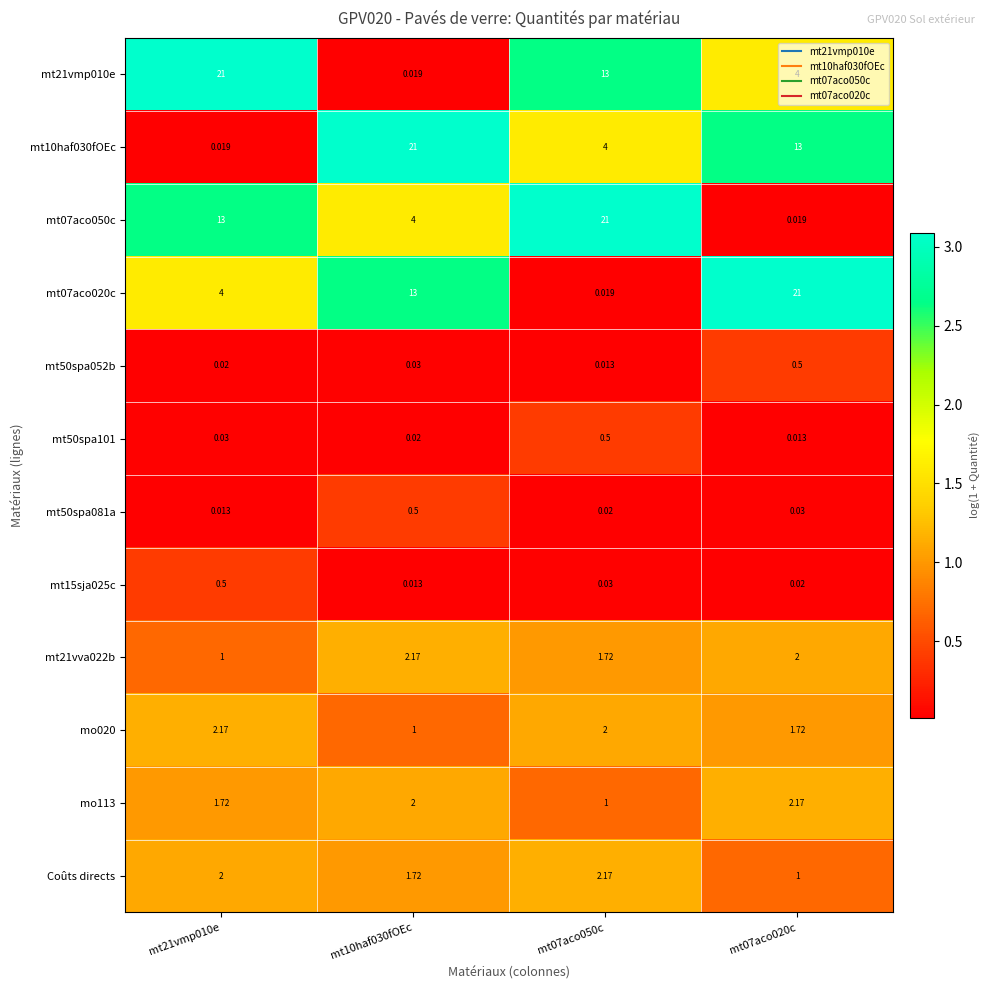

Is the value of mt21vva022b at mt10haf030fOEc greater than the value of mt15sja025c at mt07aco020c?

Yes